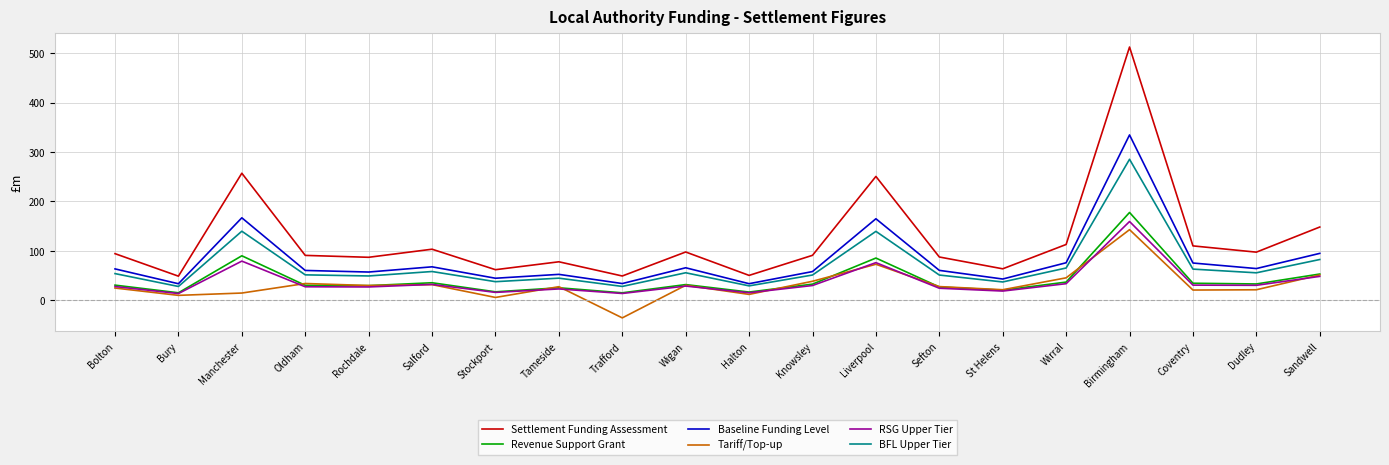

At which label does Baseline Funding Level reach its peak?

Birmingham